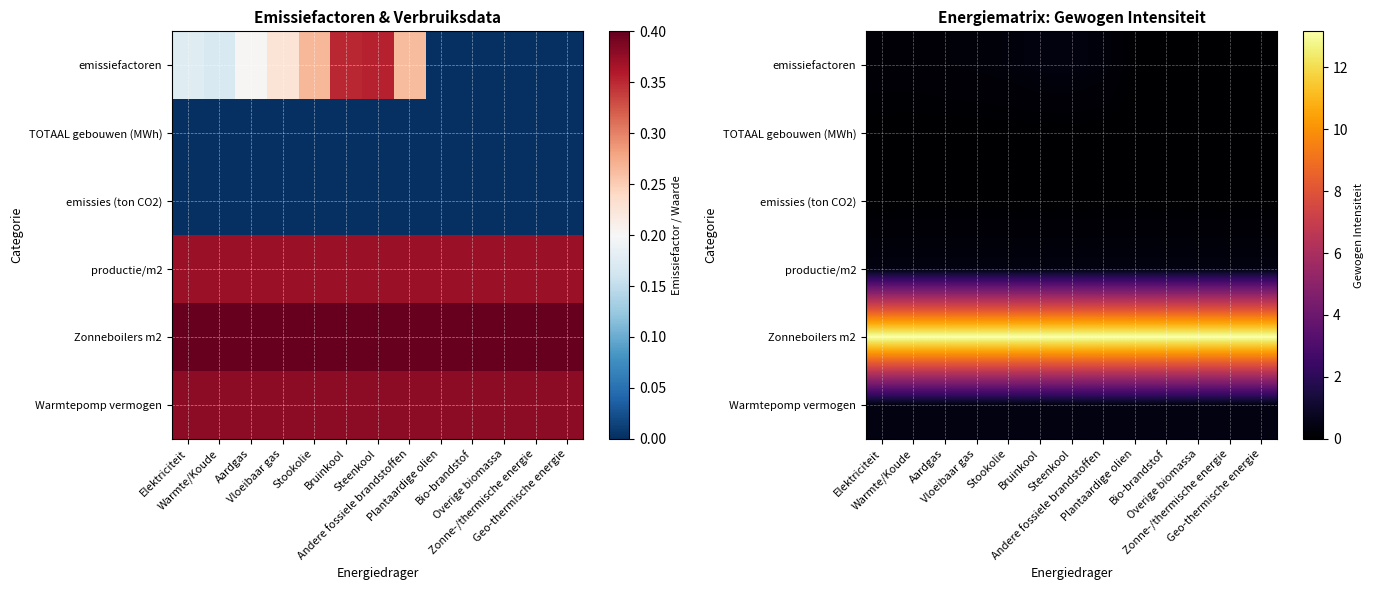

What is the sum of the emissiefactoren values at Zonne-/thermische energie and Steenkool?

0.4